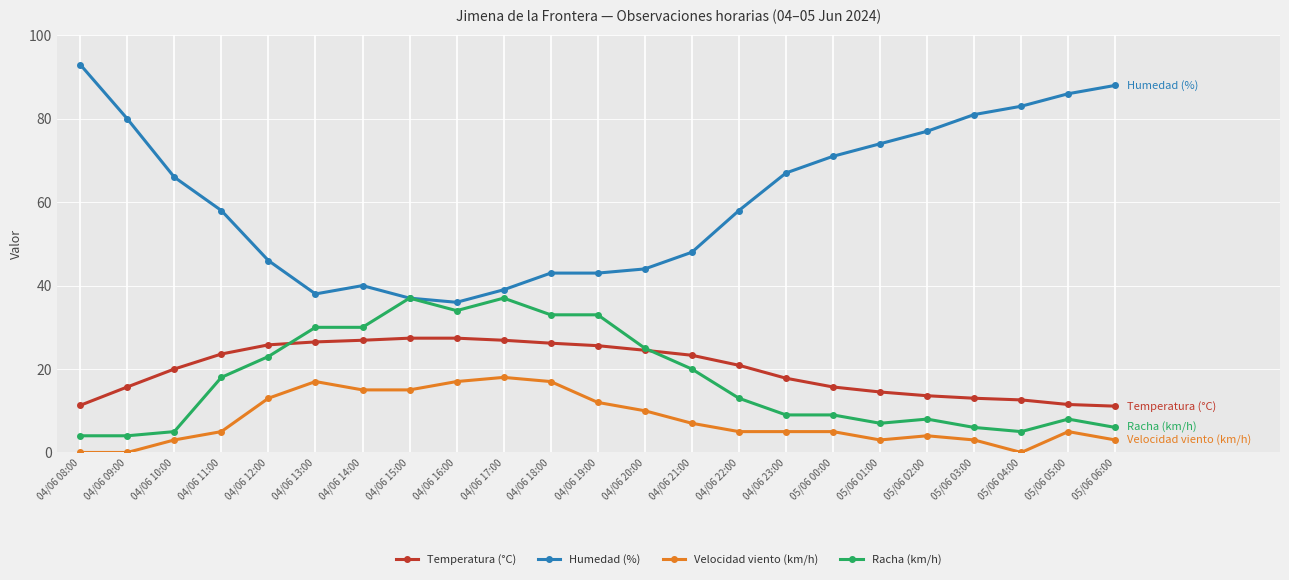

True or false: Racha (km/h) has more than 0 interior local peaks.

True